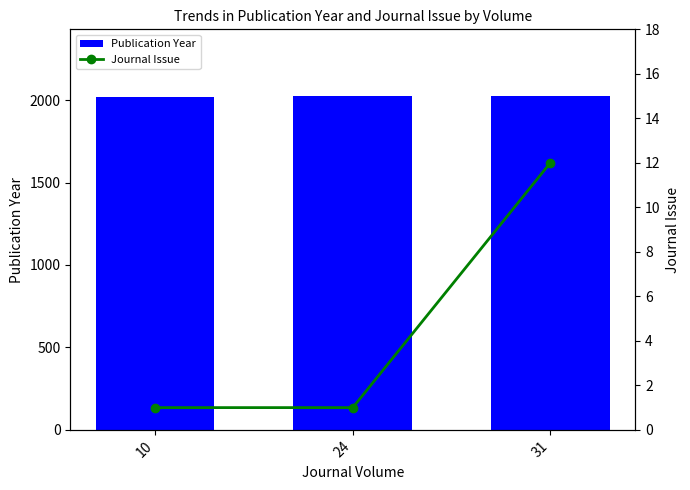

Reading right to left, extract all data points from this chart.

Publication Year: 2022	2024	2020
Journal Issue: 12	1	1